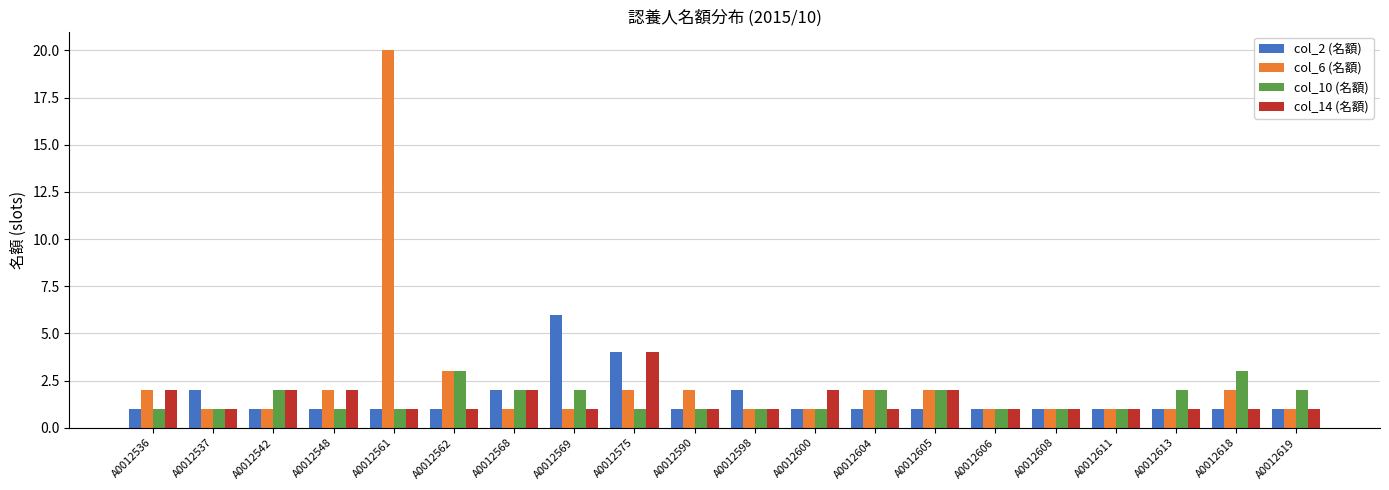

What is the difference between the col_10 (名額) values at A0012608 and A0012604?

1